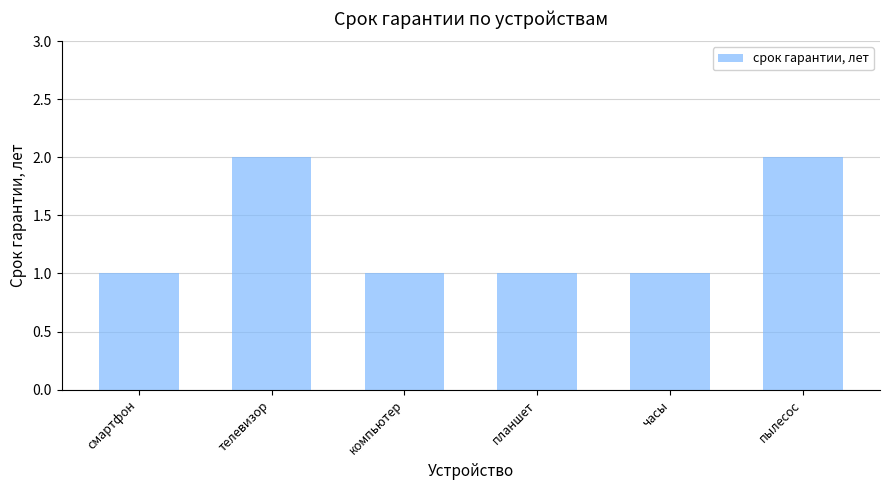

What is the ratio of the value at телевизор to the value at часы?

2.0